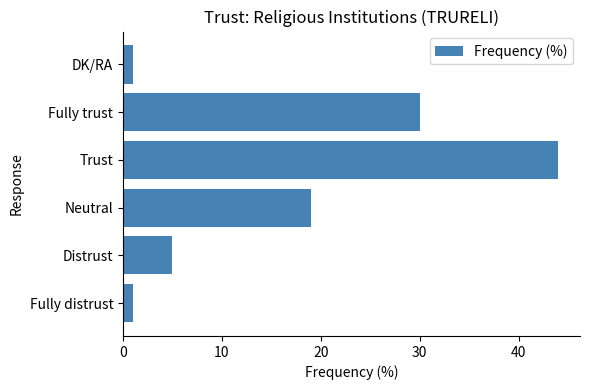

How many bars are there in total?

6